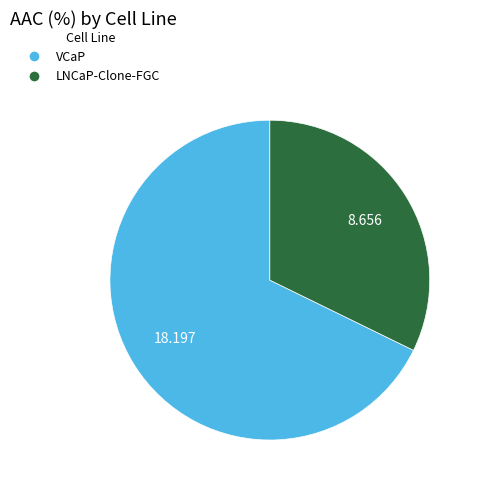

Which slice is the largest?

VCaP